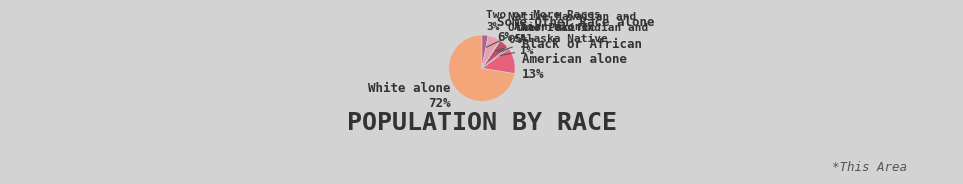

Is there any slice that represents more than half of the pie?

Yes